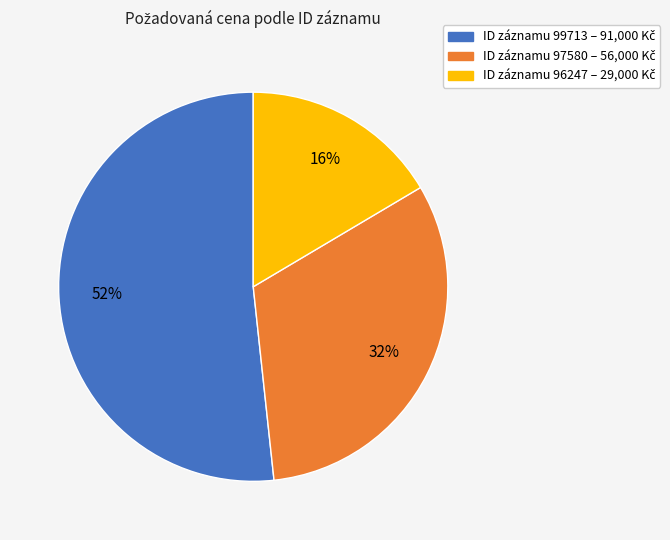

Is there any slice that represents more than half of the pie?

Yes